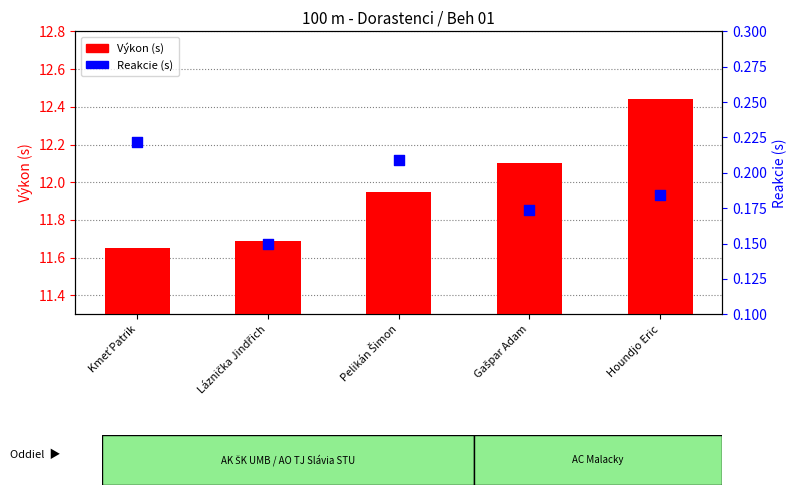

Which series reaches the minimum Y coordinate?

Reakcie (s)